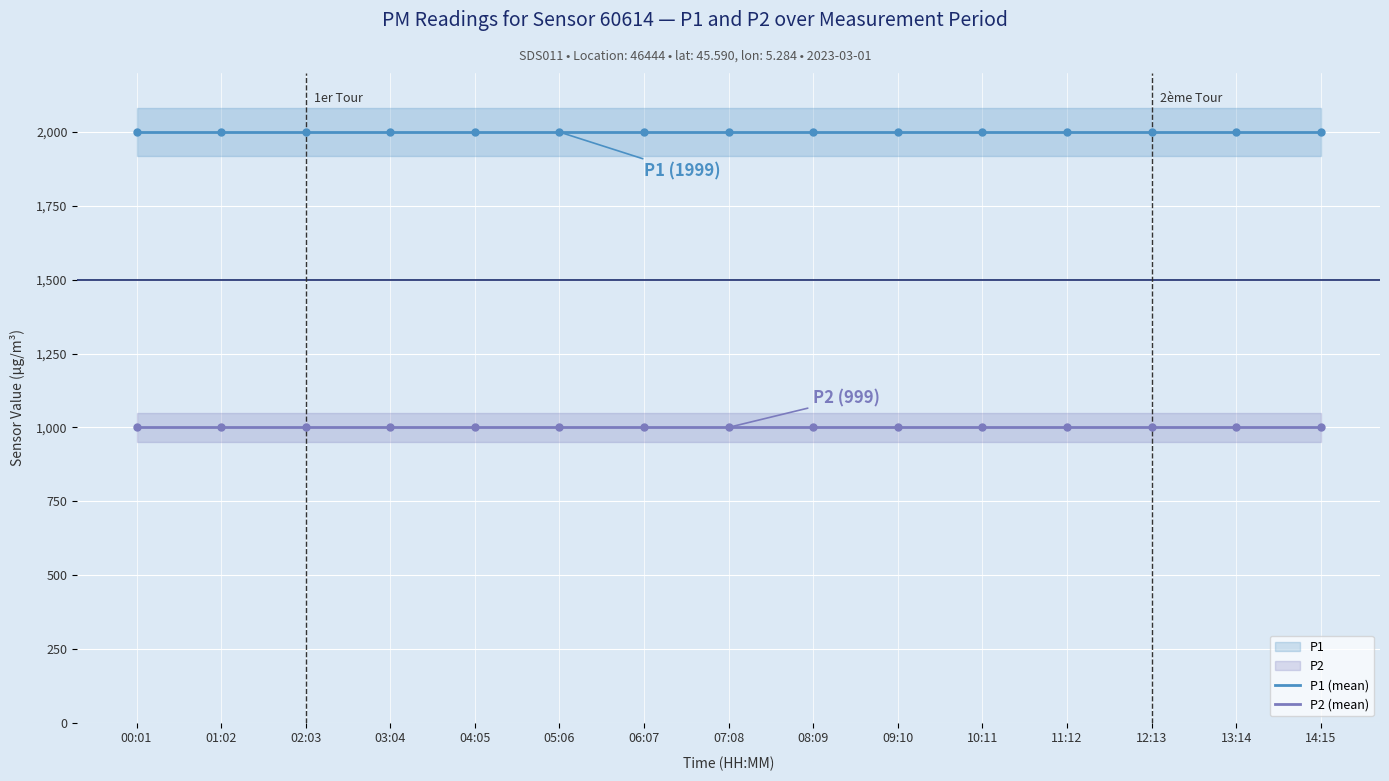

At how many categories does at least one series exceed 1346?

15